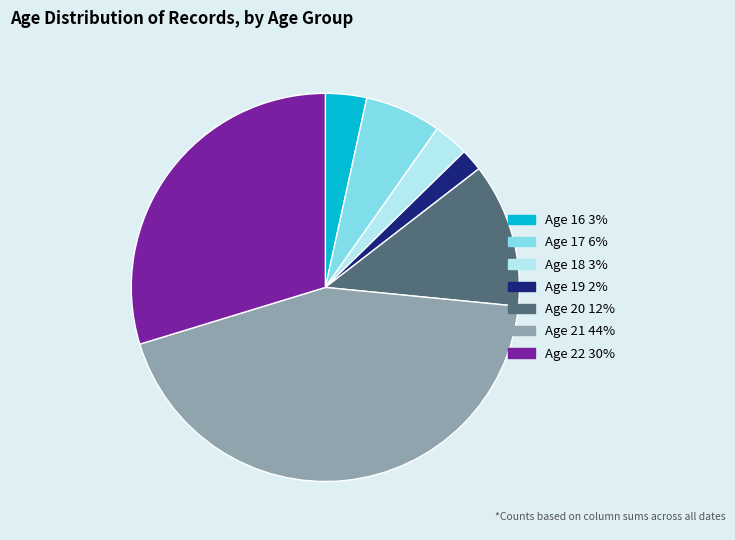

Is there any slice that represents more than half of the pie?

No